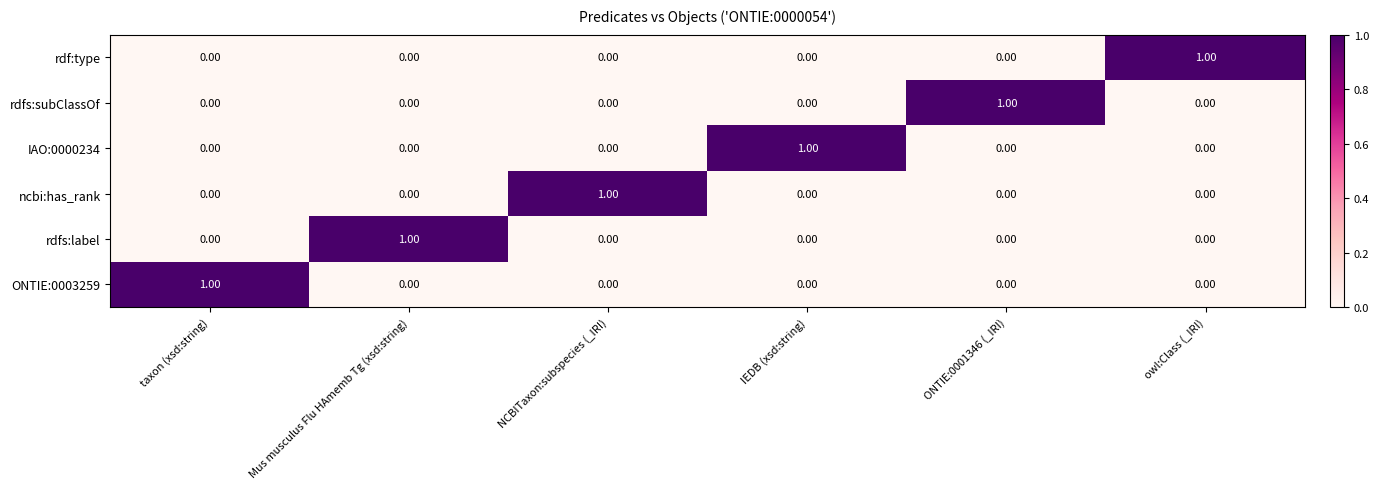

Which series has the largest total across all categories?

ONTIE:0003259